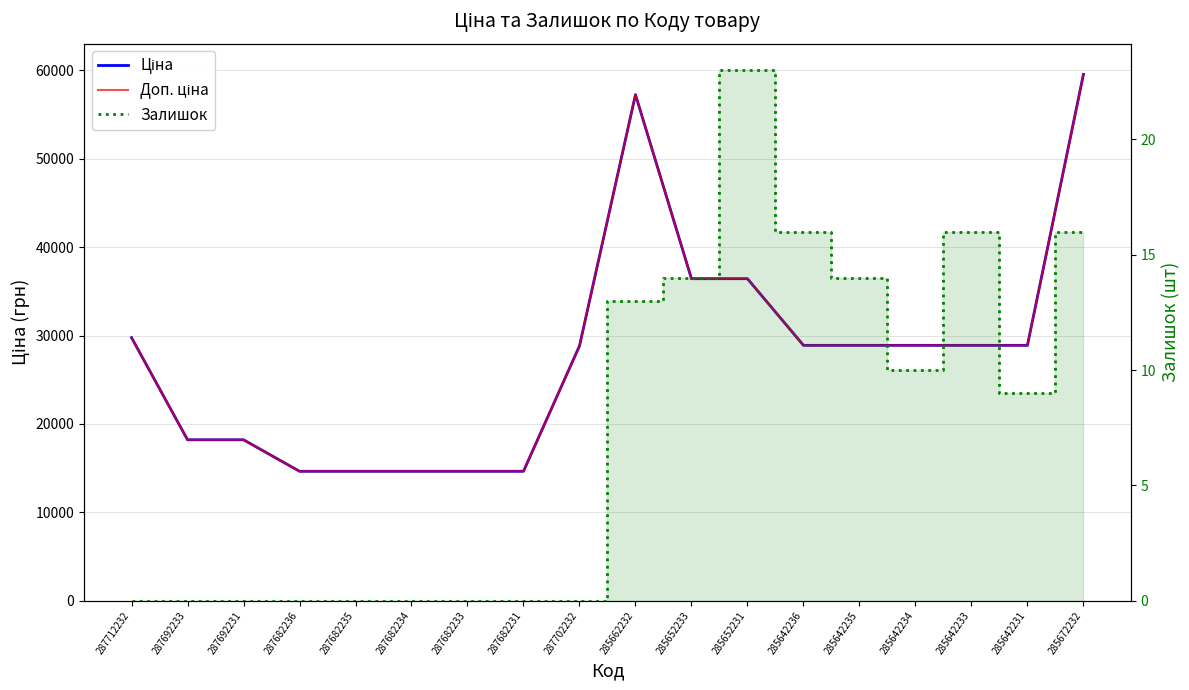

What position from the left is 285652231?

12